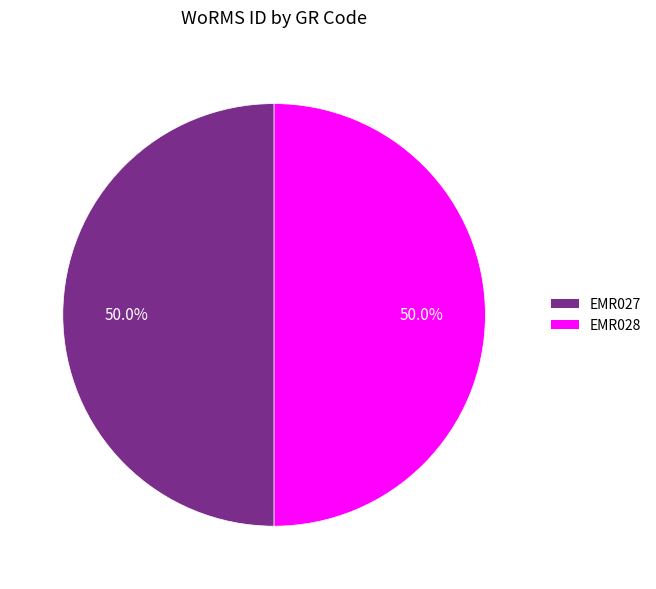

How many slices are in this pie chart?

2